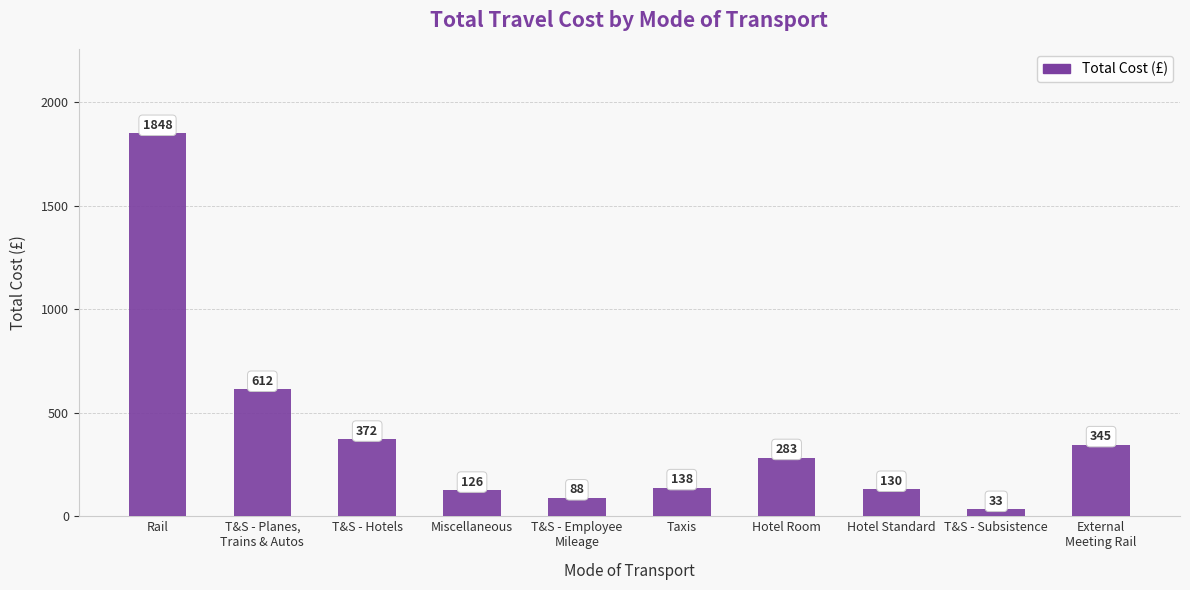

What is the label of the 2nd bar from the left?

T&S - Planes,
Trains & Autos